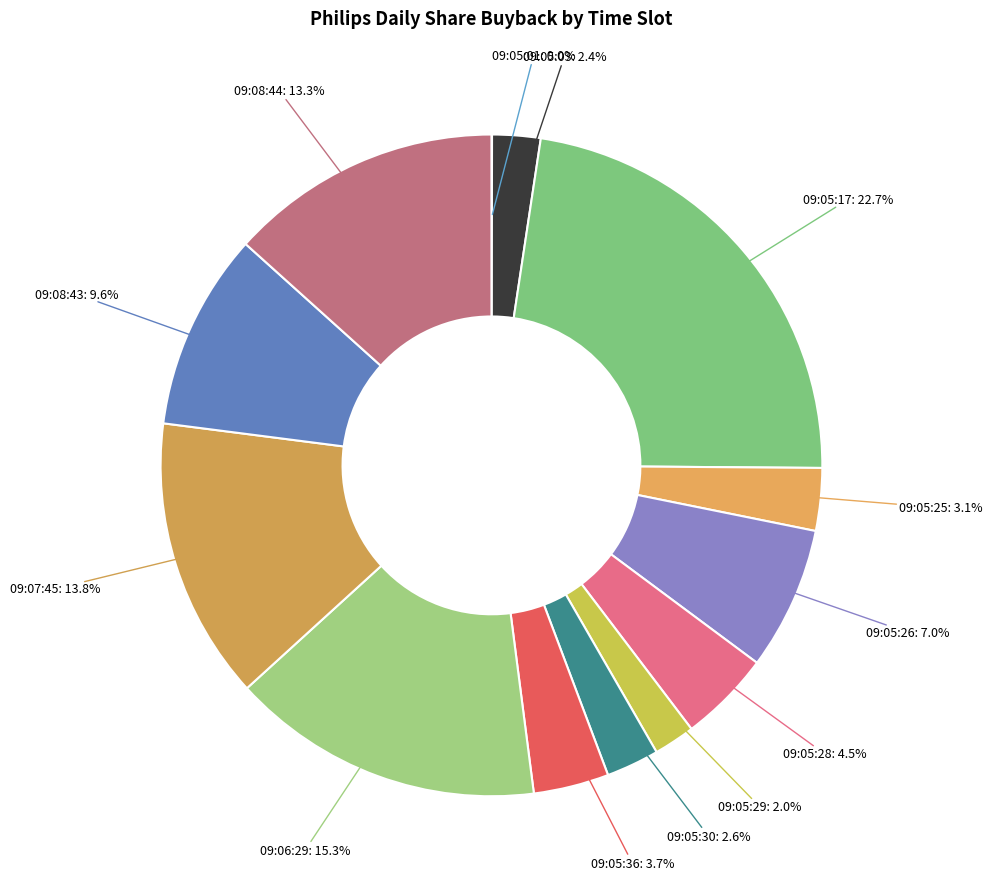

What is the smallest slice in the pie chart?

09:05:01